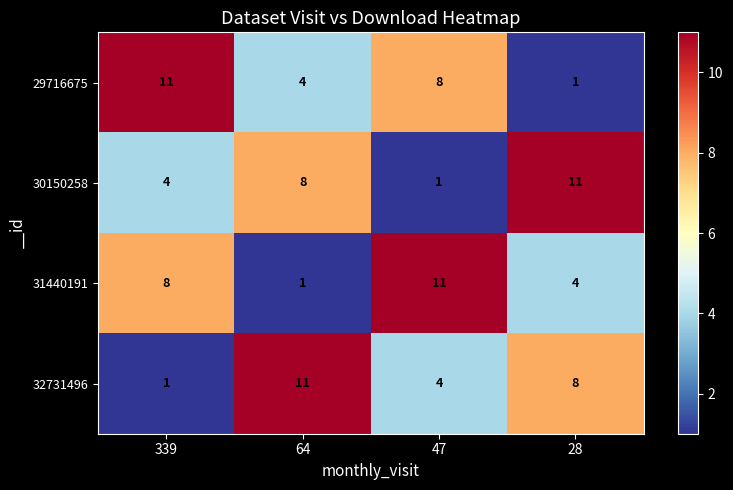

Reading left to right, list all the values displayed in this chart.

29716675: 11	4	8	1
30150258: 4	8	1	11
31440191: 8	1	11	4
32731496: 1	11	4	8